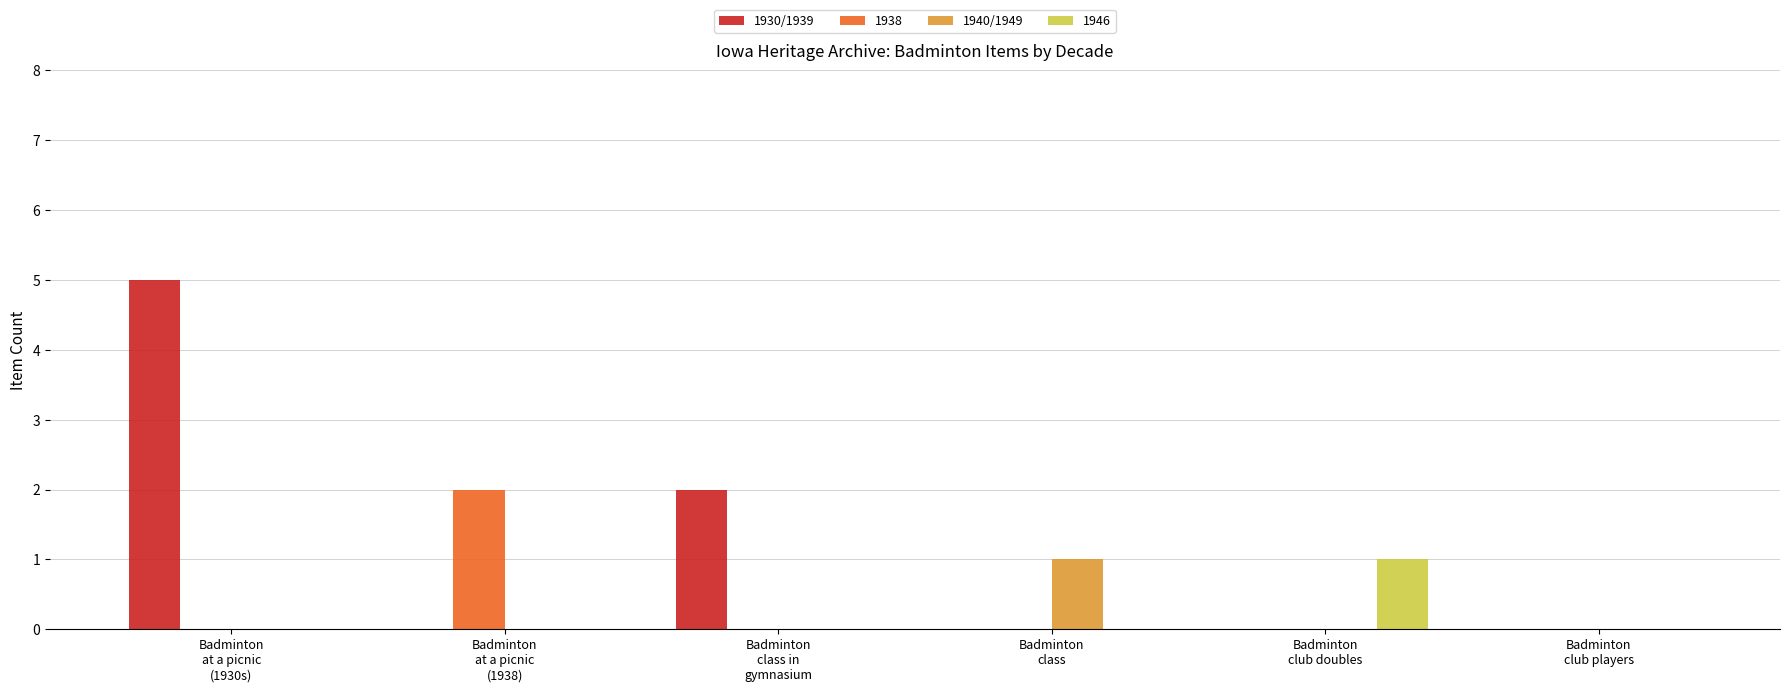

Which series has the largest total across all categories?

1930/1939